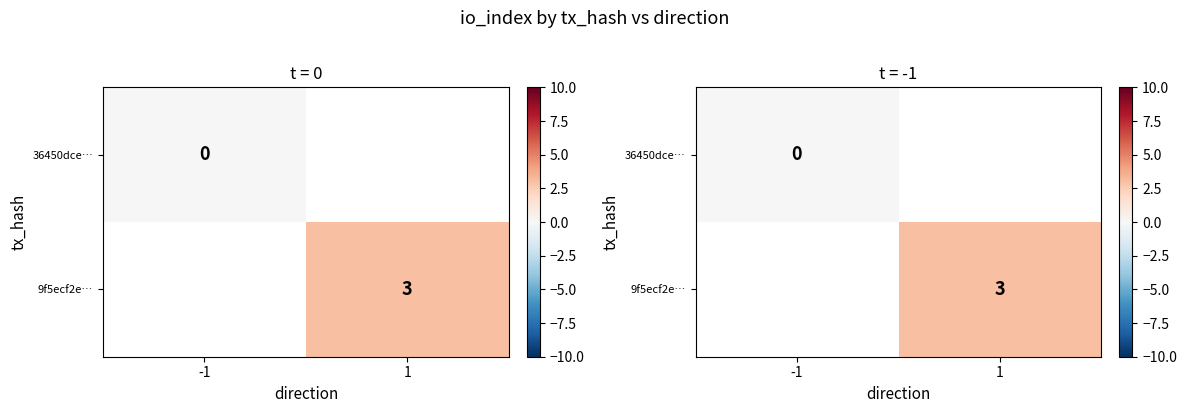

At which category does the chart reach its peak across all series?

1